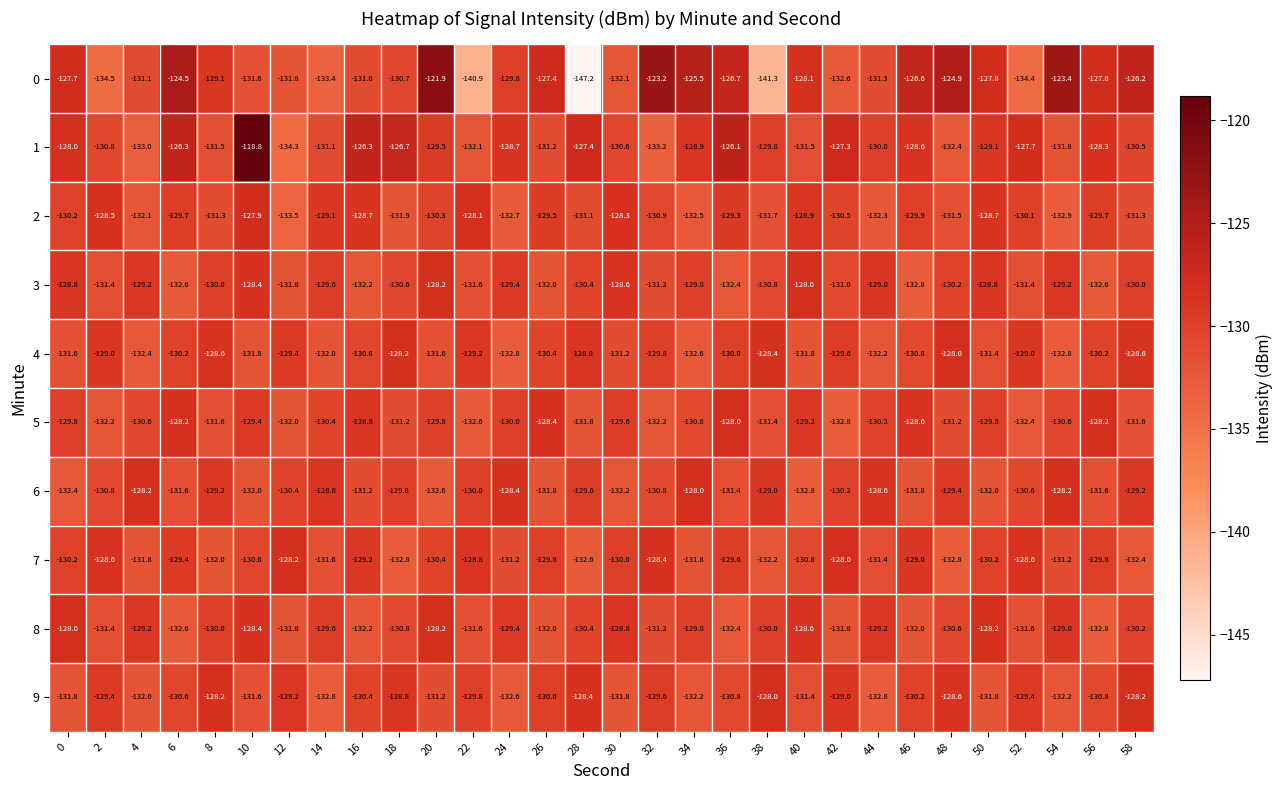

At which label is 1 closest to -126?

36